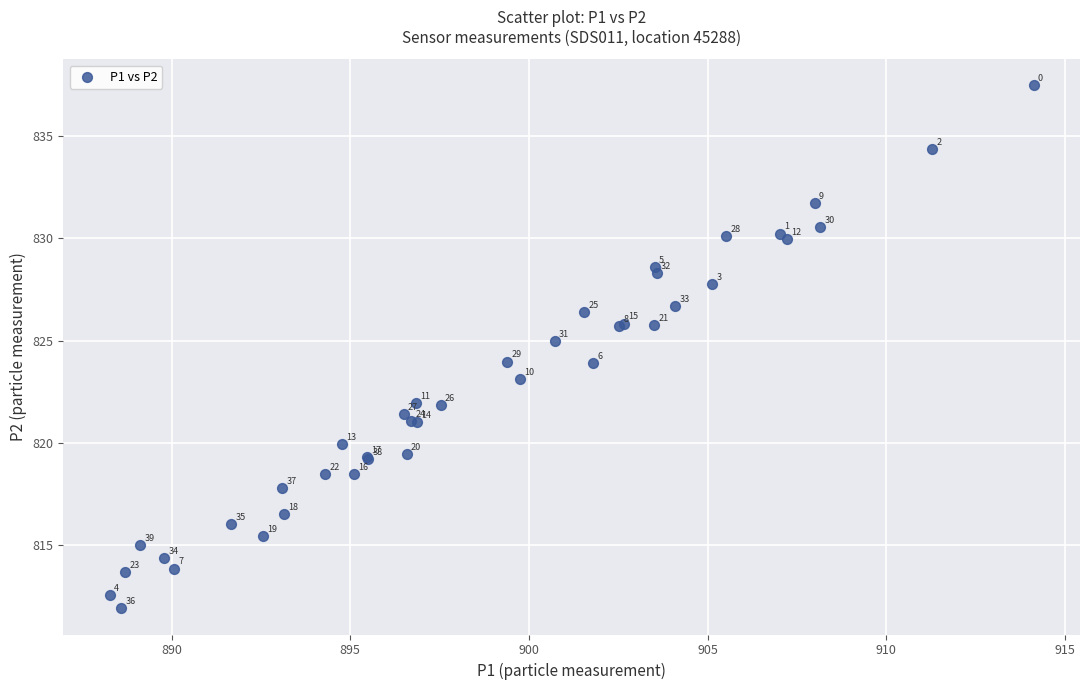

What Y value in the scatter plot is closest to 824?

824.0